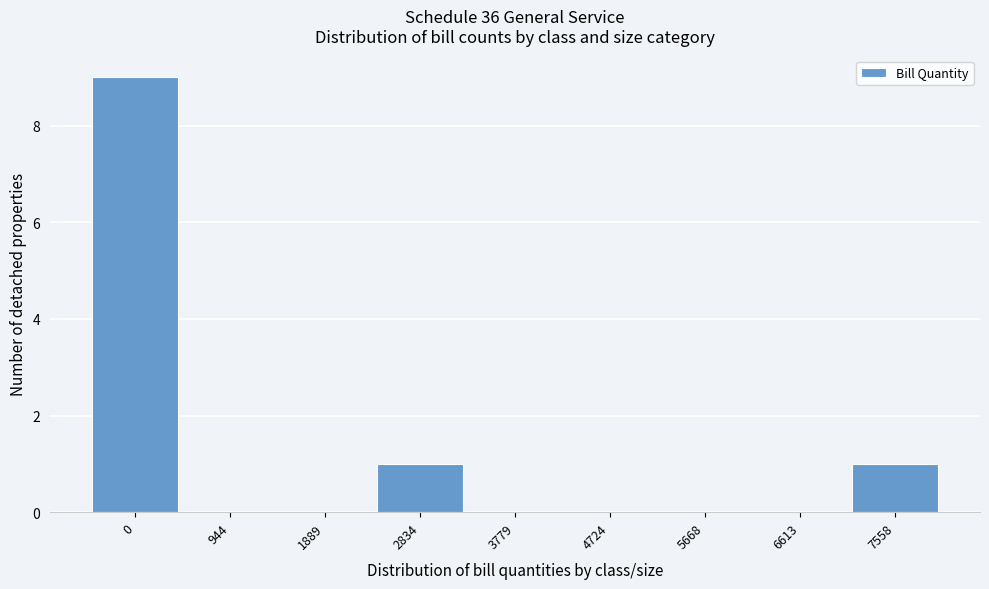

Reading left to right, transcribe all the data shown in this chart.

0=9	944=0	1889=0	2834=1	3779=0	4724=0	5668=0	6613=0	7558=1